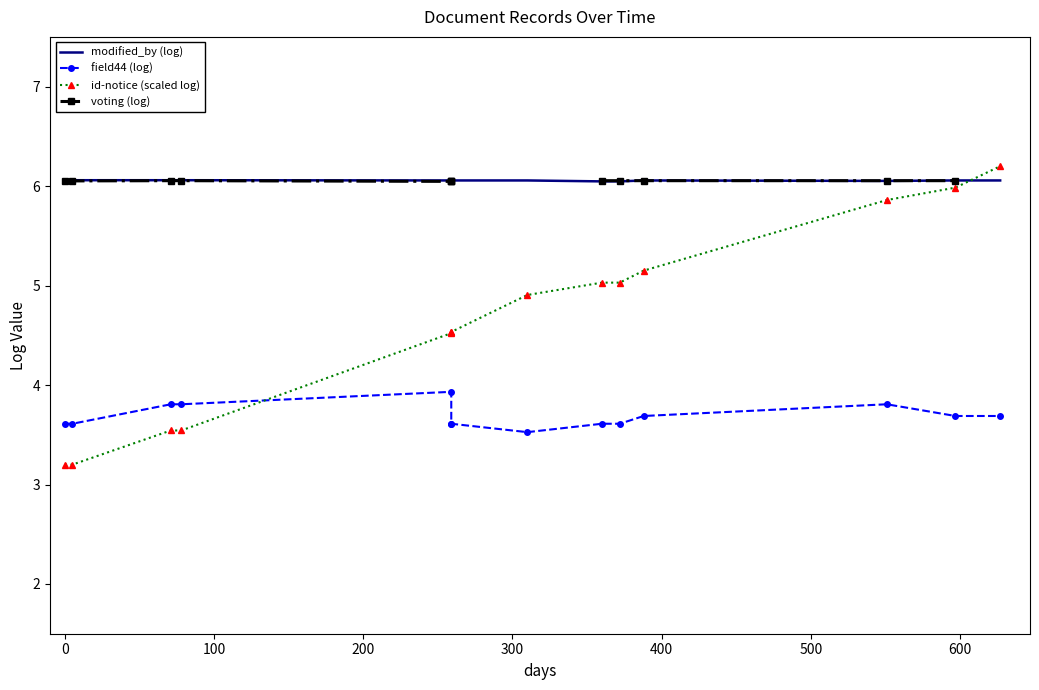

How many series are shown in this chart?

4